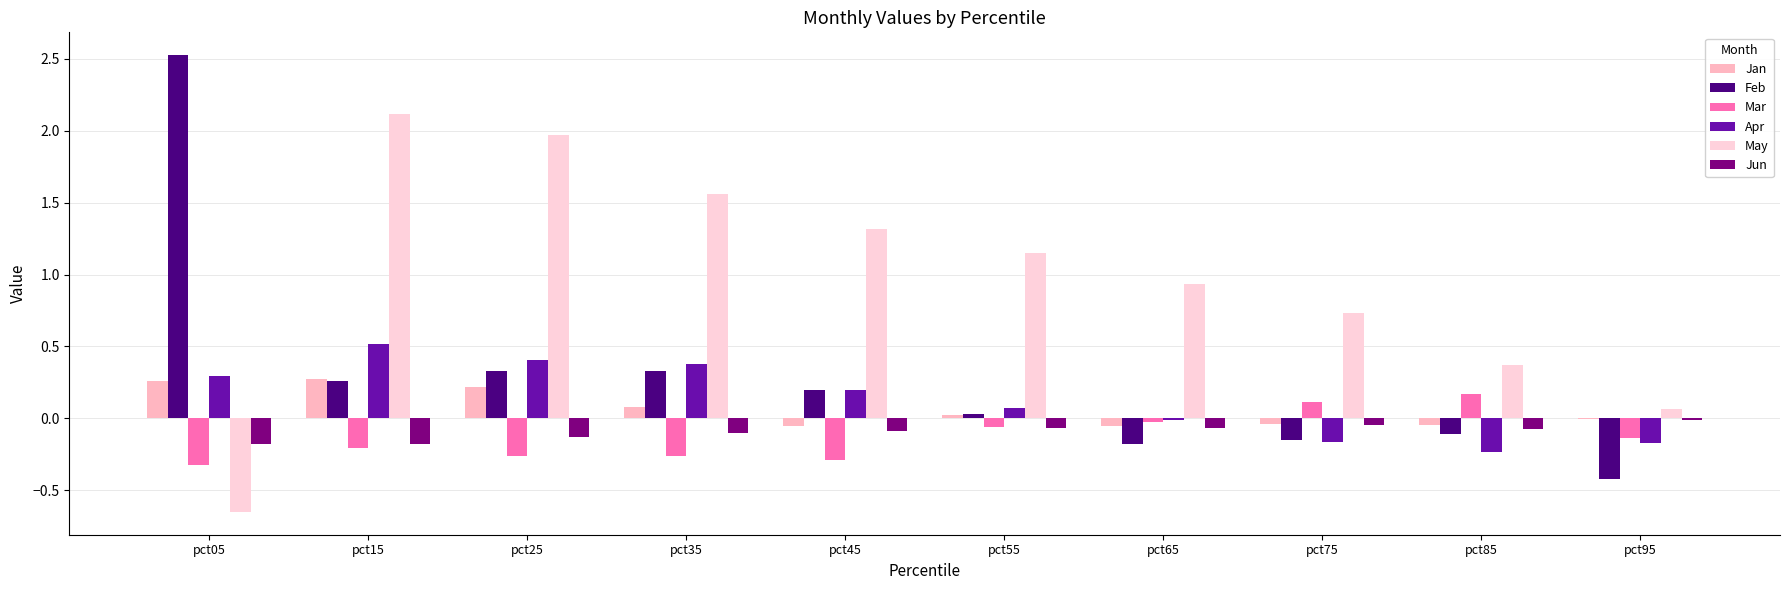

The Jun series shows -0.1 at pct25. True or false?

True